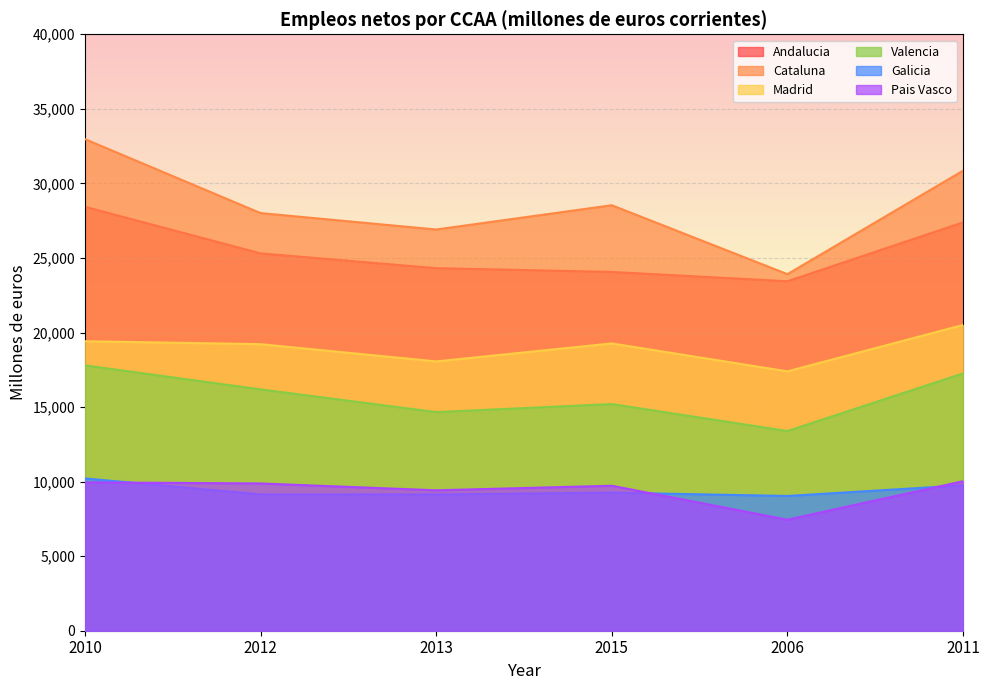

Reading right to left, list all the values displayed in this chart.

Andalucia: 27385	23438	24062	24315	25307	28433
Cataluna: 30854	23912	28535	26907	28008	32970
Madrid: 20507	17394	19267	18061	19218	19415
Valencia: 17260	13393	15203	14662	16186	17796
Galicia: 9752	9036	9259	9141	9139	10215
Pais Vasco: 10026	7446	9722	9417	9876	9952